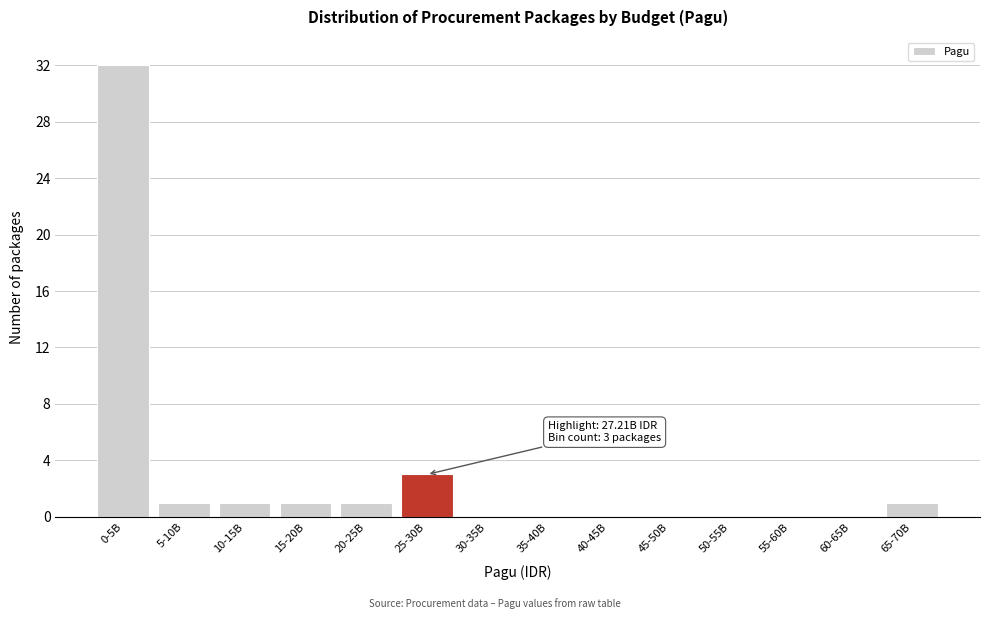

Reading left to right, transcribe all the data shown in this chart.

0-5B=32	5-10B=1	10-15B=1	15-20B=1	20-25B=1	25-30B=3	30-35B=0	35-40B=0	40-45B=0	45-50B=0	50-55B=0	55-60B=0	60-65B=0	65-70B=1